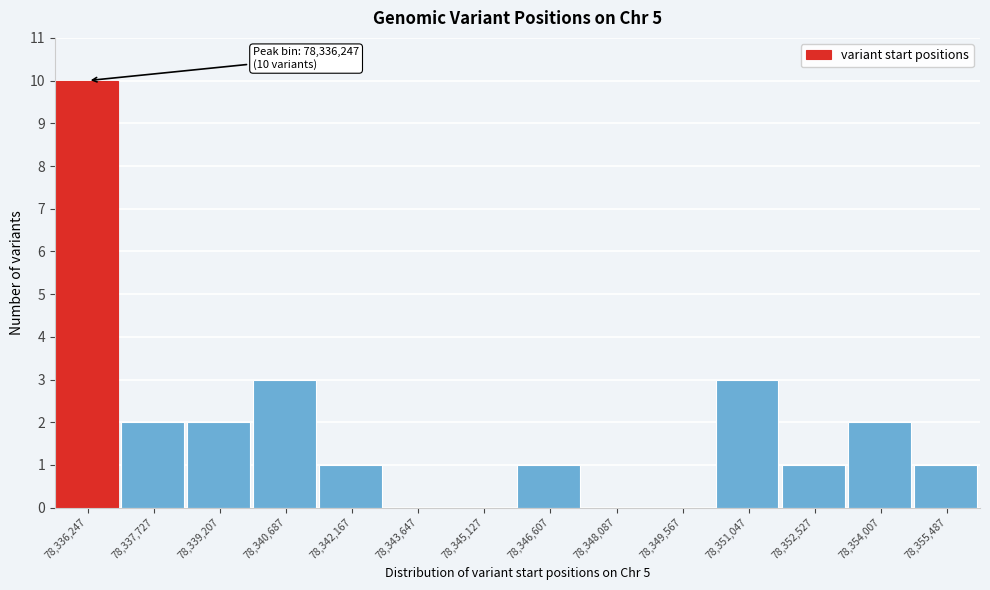

Over which range of the x-axis is the bar tallest?

78335600 to 78337000